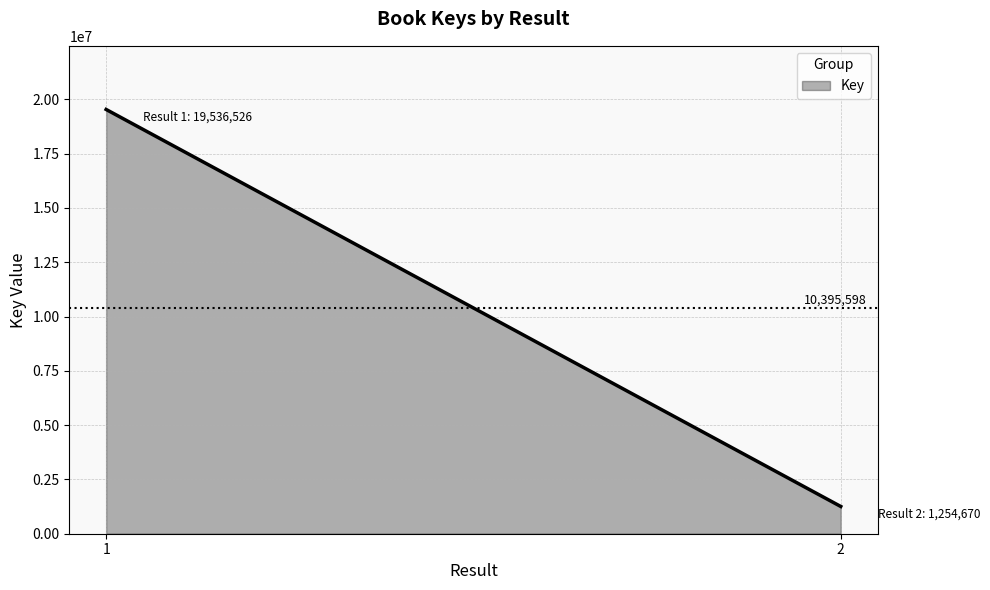

Rank the categories by value from highest to lowest.

1, 2